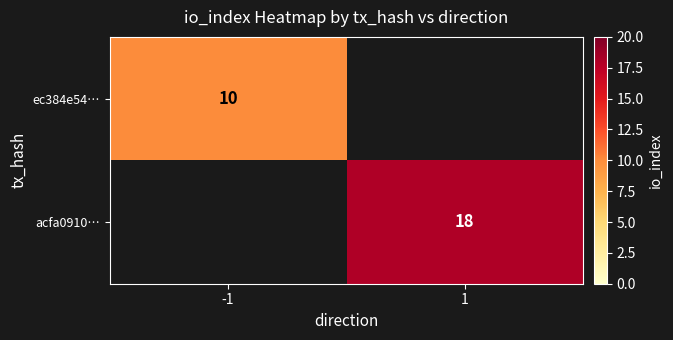

Is the value of ec384e54… at -1 greater than the value of acfa0910… at 1?

No